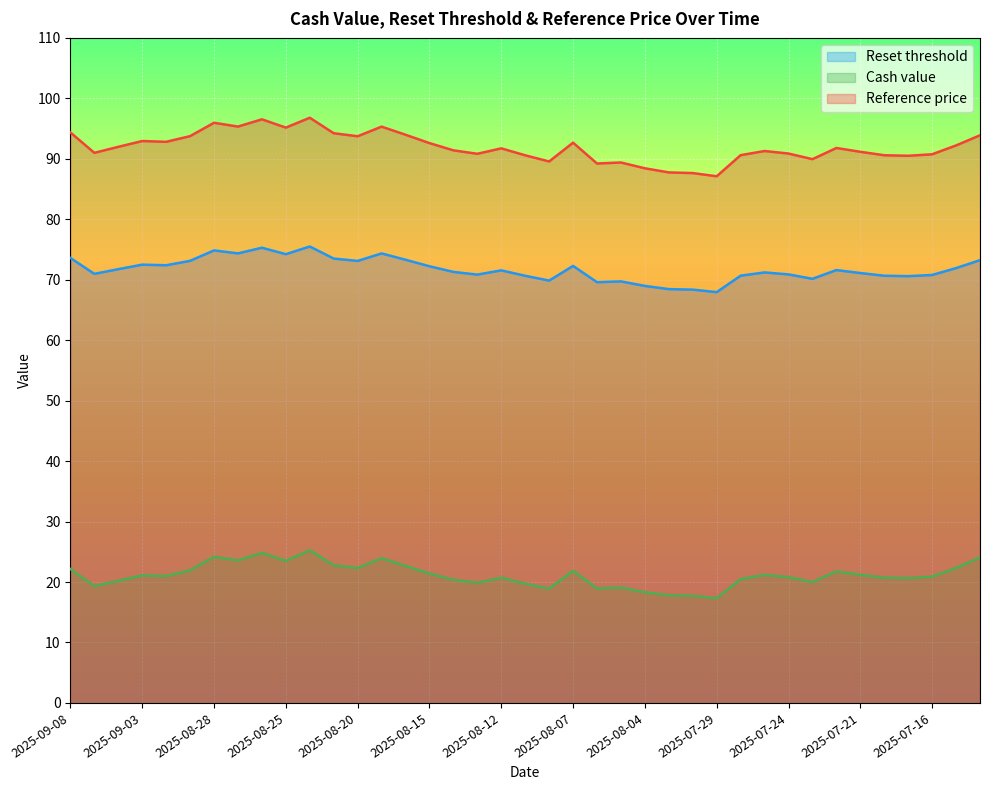

True or false: Reset threshold has more than 1 interior local peaks.

True